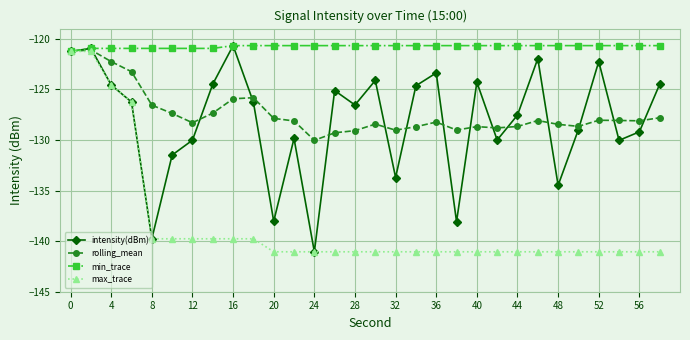

What is the maximum value for min_trace?

-120.7